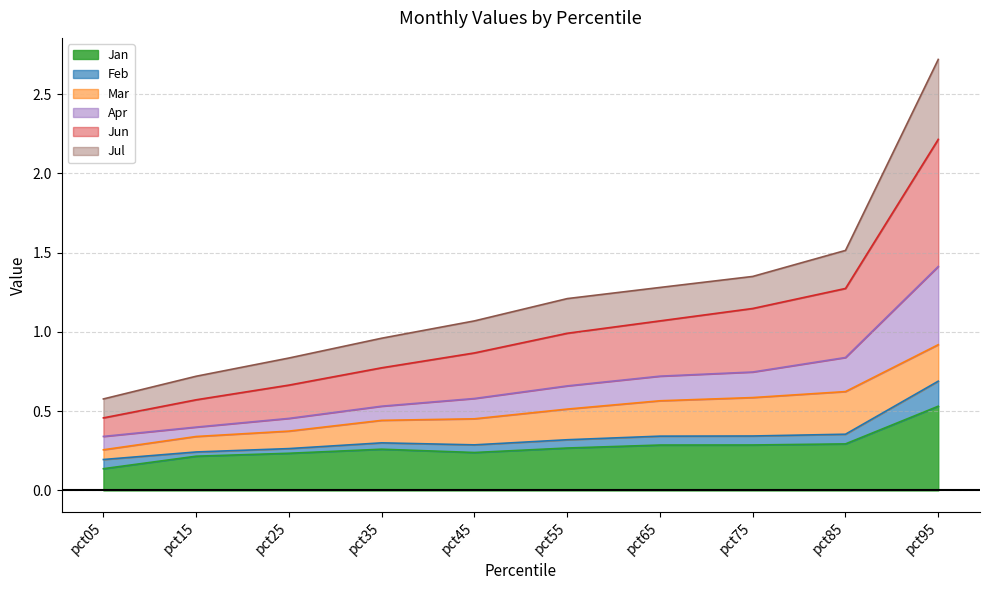

True or false: Jan has a value of 0.4 at pct75.

False